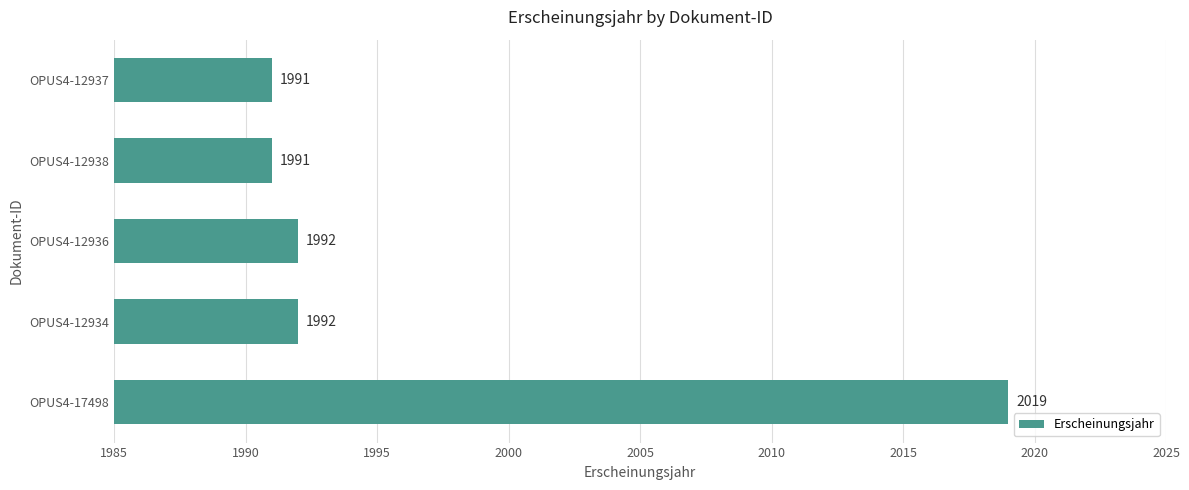

True or false: the data shows 2607 at OPUS4-12936.

False